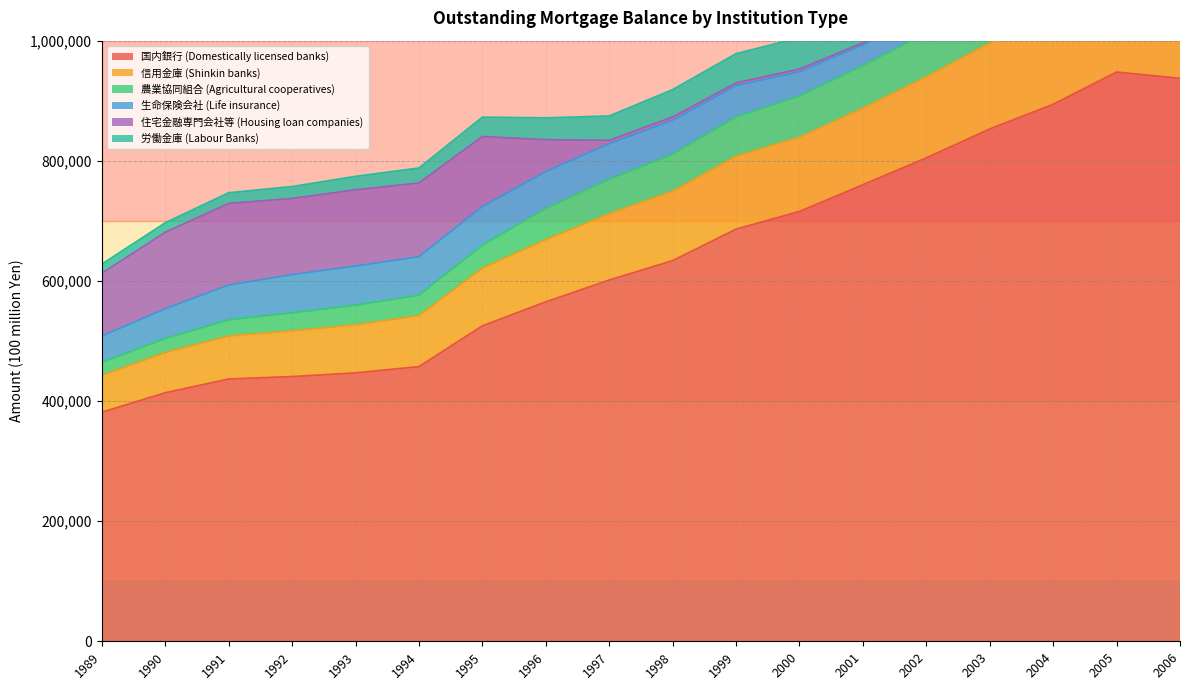

What is the highest value of the 国内銀行 (Domestically licensed banks) series?

947869